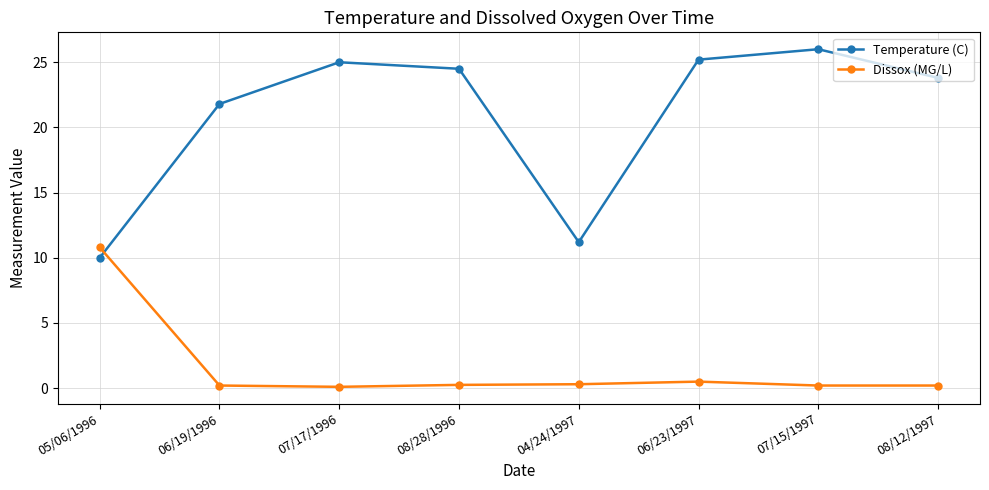

How many categories are shown in the chart?

8